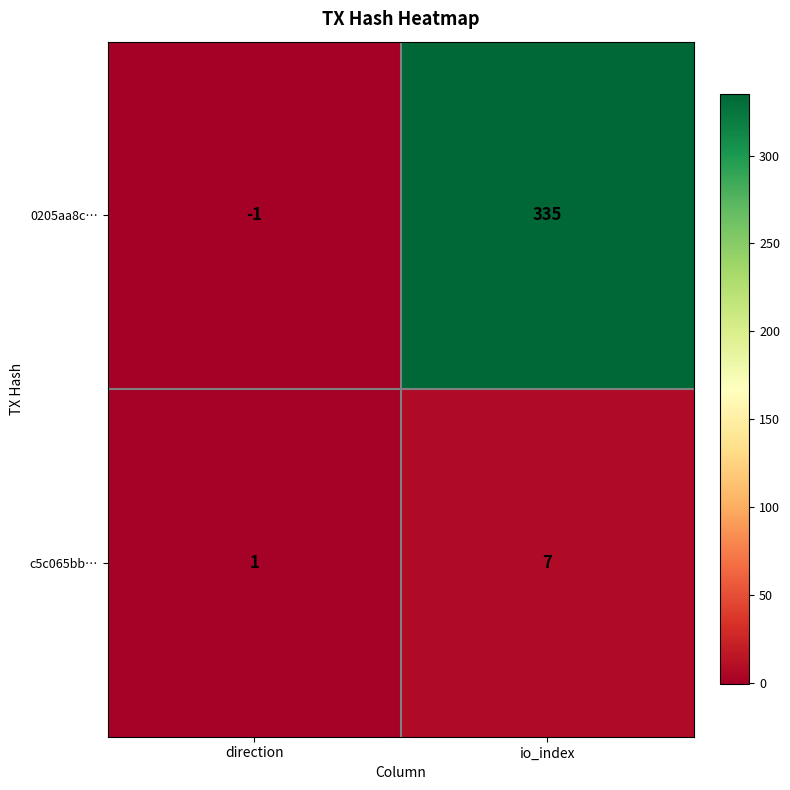

What is the average value of the c5c065bb… series?

4